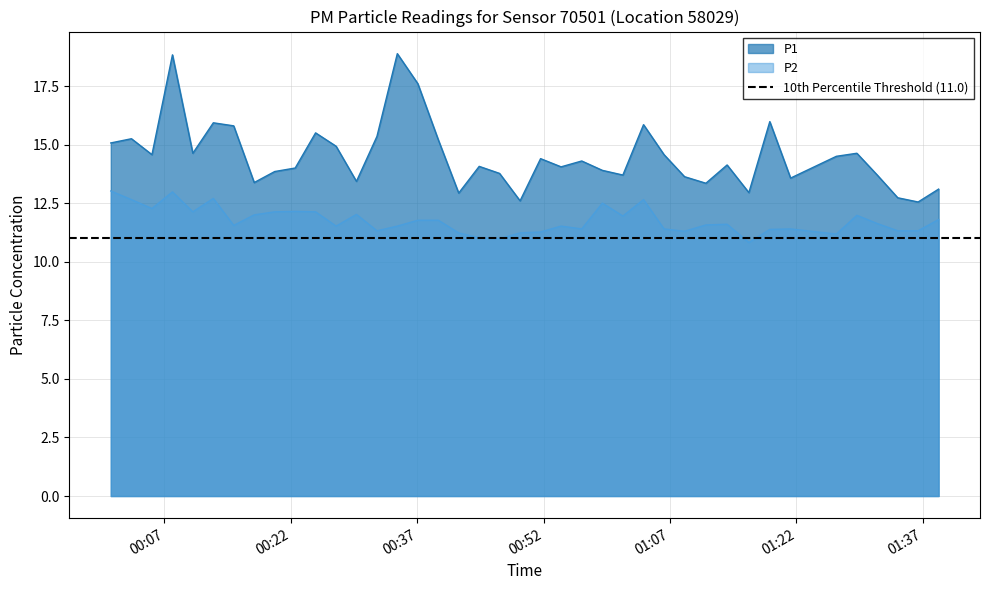

What is the difference between the second highest and second lowest values in the P2 series?

2.0